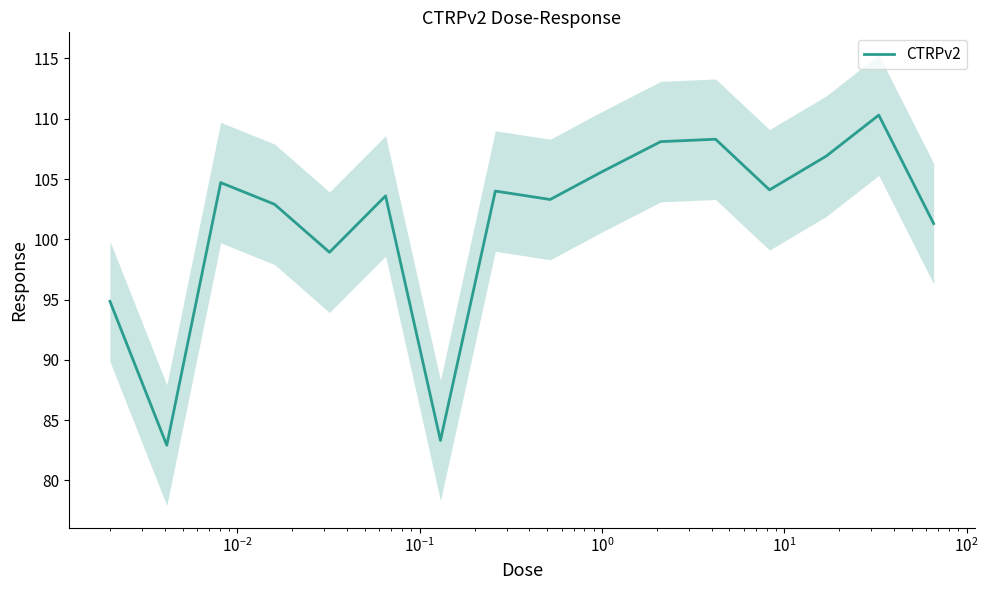

What is the lowest value of the CTRPv2 series?

82.9